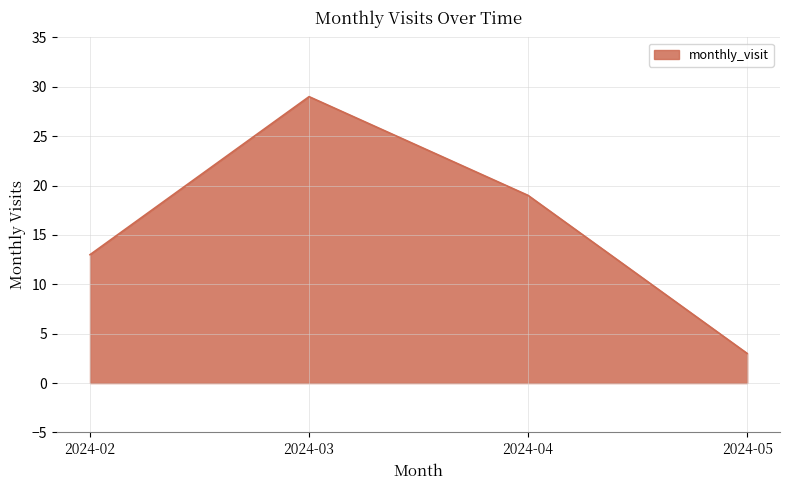

What is the sum of the values at 2024-03 and 2024-05?

32